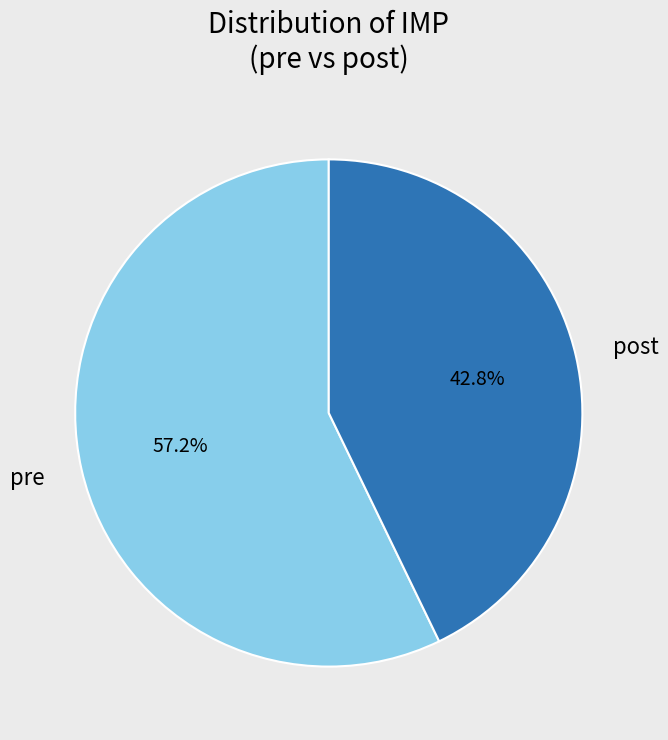

True or false: pre accounts for 1% of the total.

False